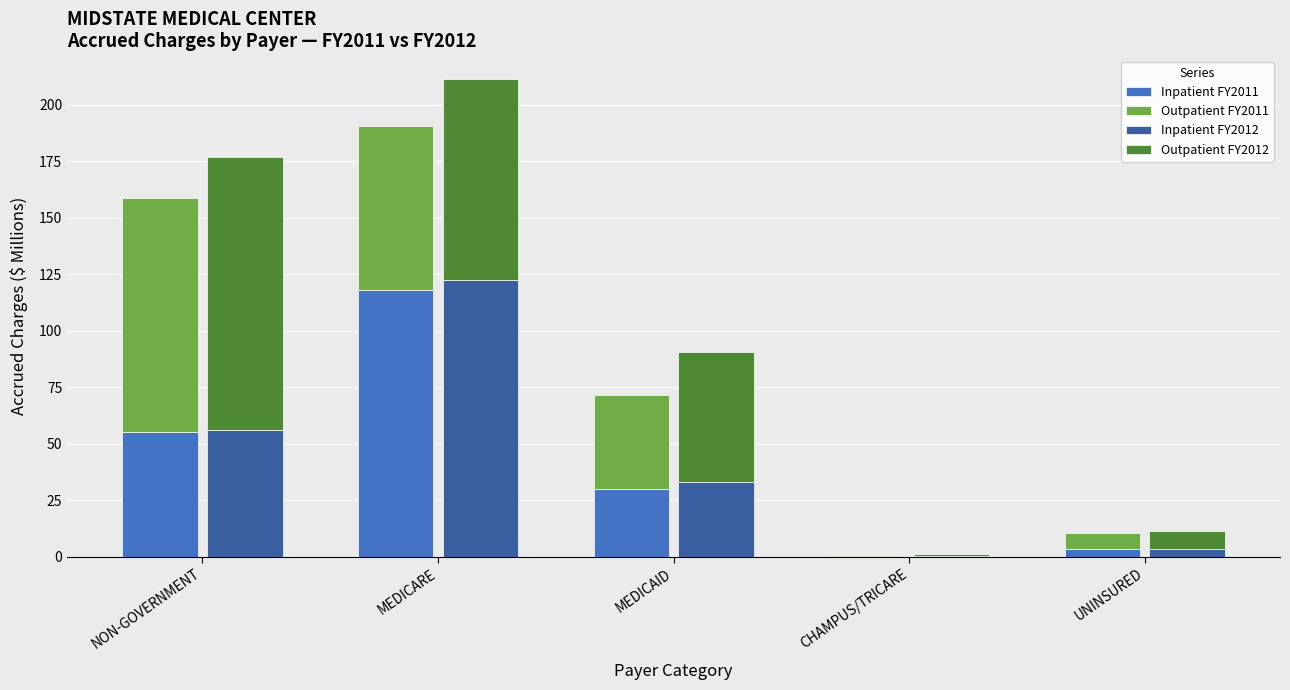

Is it true that Outpatient FY2012 equals 57.5 at MEDICAID?

True